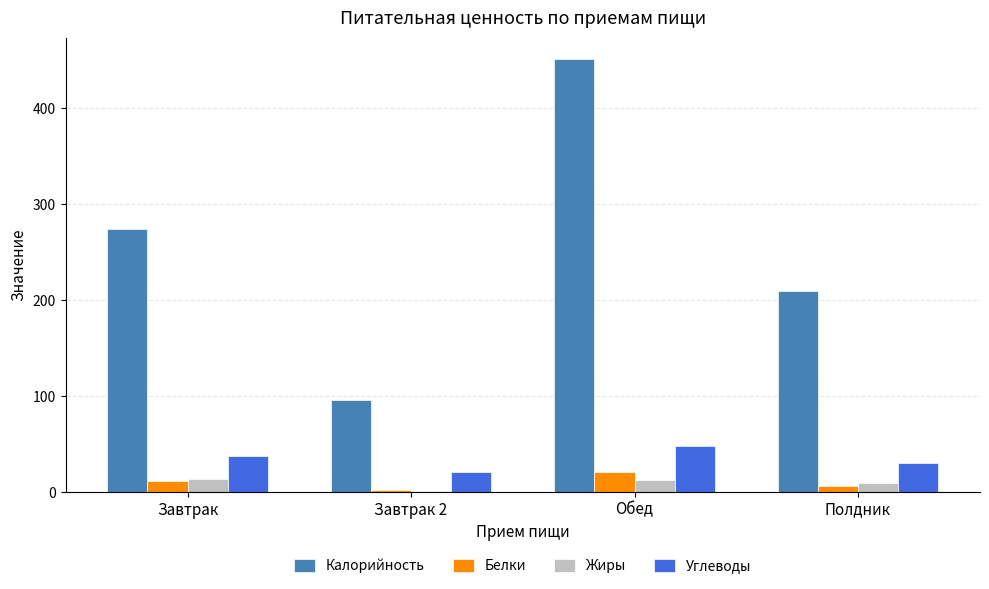

What is the average value of the Жиры series?

9.1